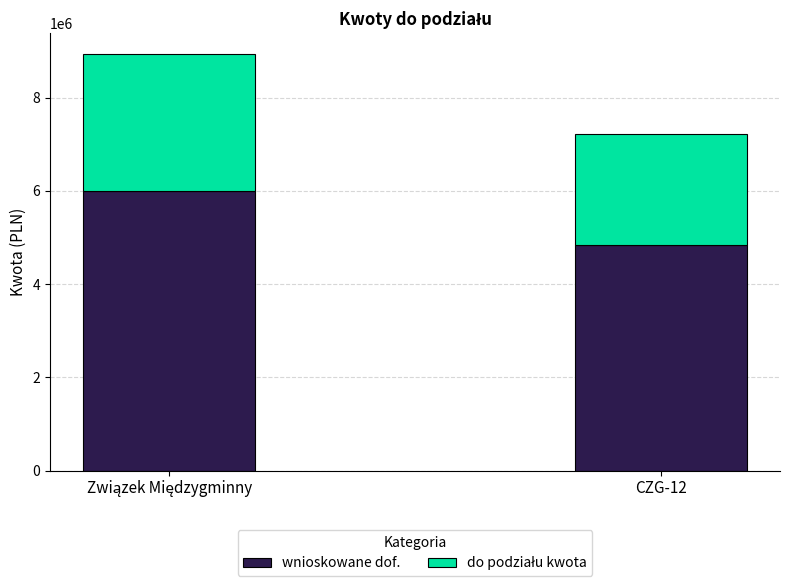

What is the sum of all wnioskowane dof. values?

10828065.2